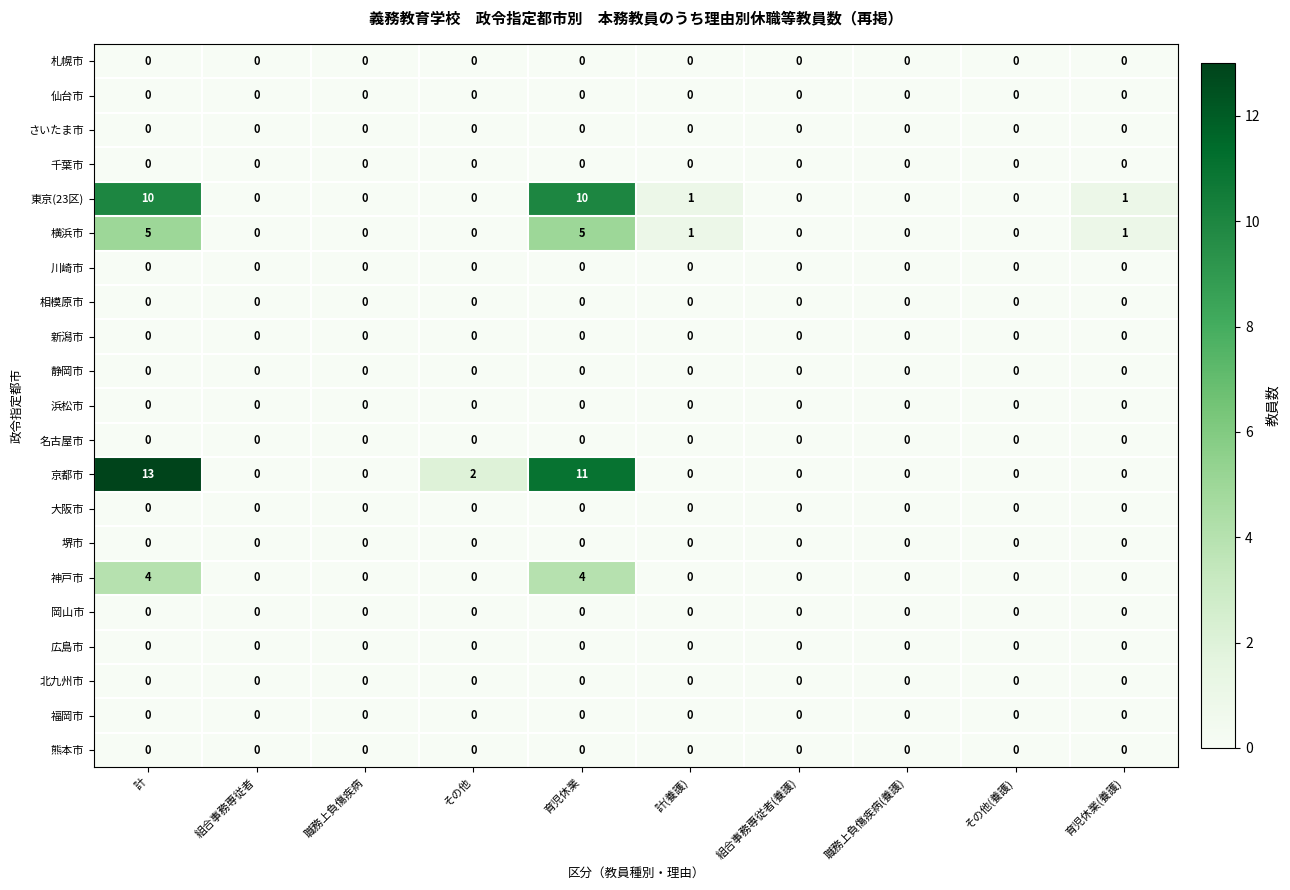

Is it true that 仙台市 equals 0 at 職務上負傷疾病?

True